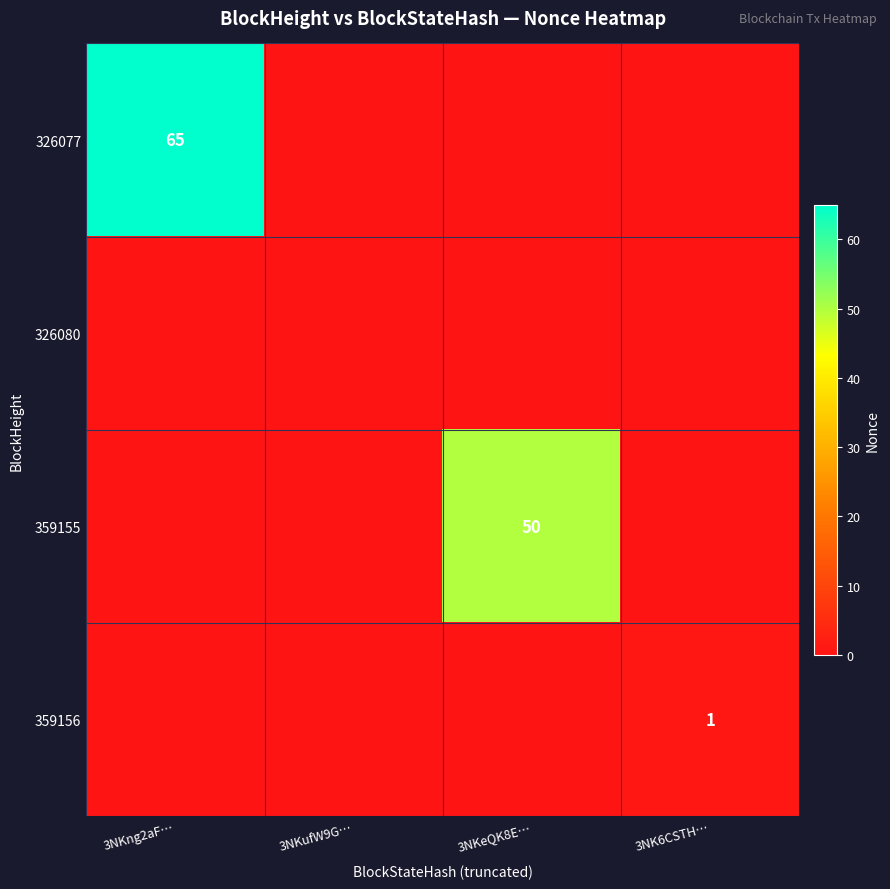

Rank the categories by 326077 value from lowest to highest.

3NKufW9G…, 3NKeQK8E…, 3NK6CSTH…, 3NKng2aF…